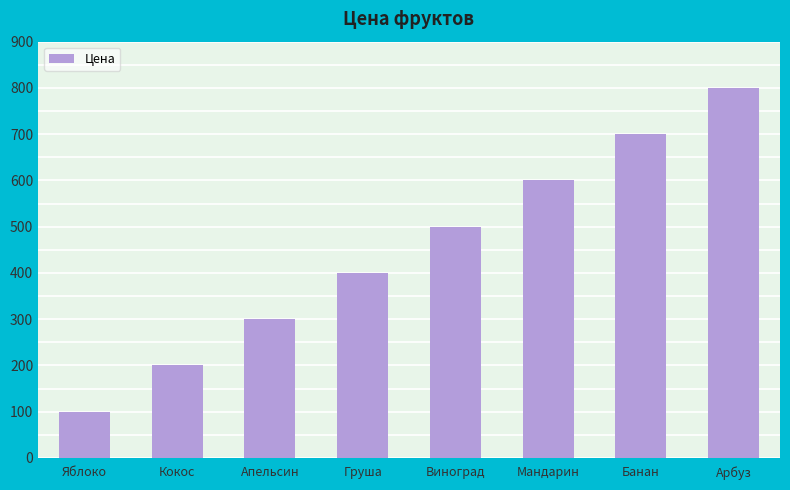

At which label is the value closest to 450?

Груша